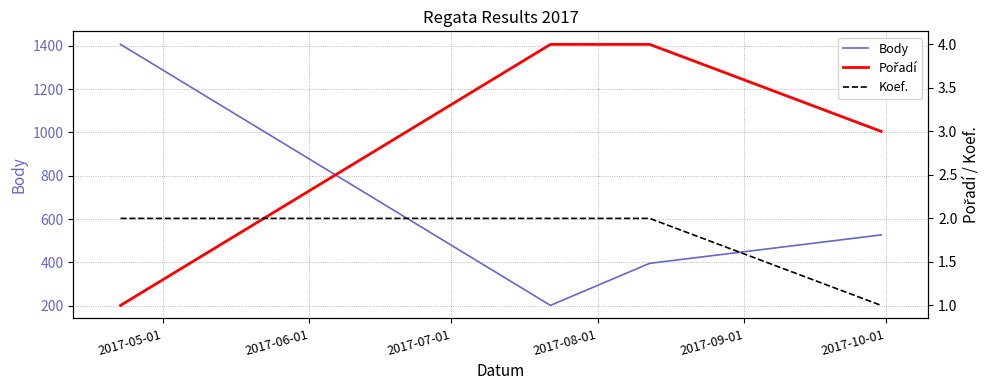

In Body, how many points are lower than both neighbors (excluding endpoints)?

1